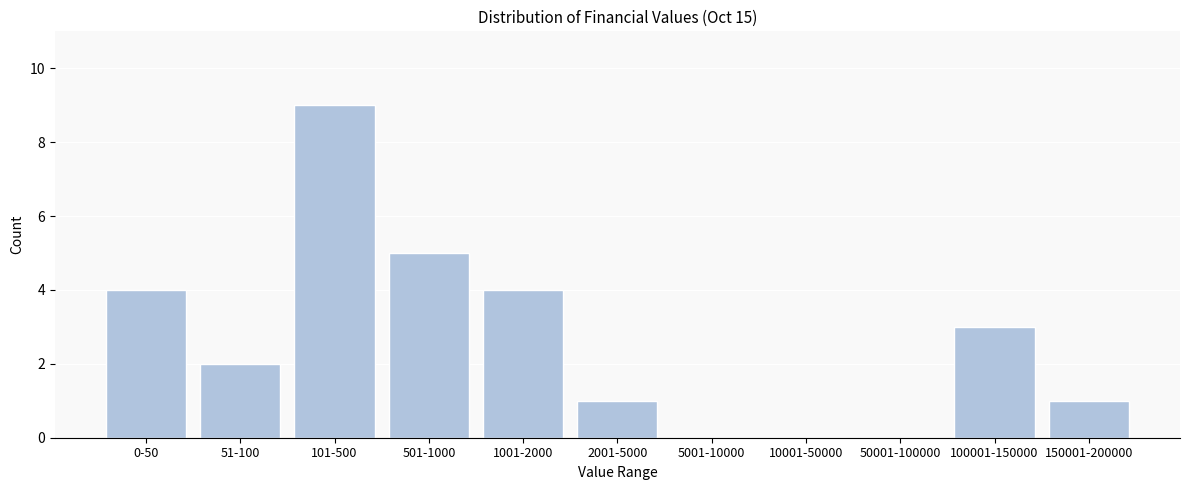

Reading left to right, transcribe all the data shown in this chart.

0-50=4	51-100=2	101-500=9	501-1000=5	1001-2000=4	2001-5000=1	5001-10000=0	10001-50000=0	50001-100000=0	100001-150000=3	150001-200000=1